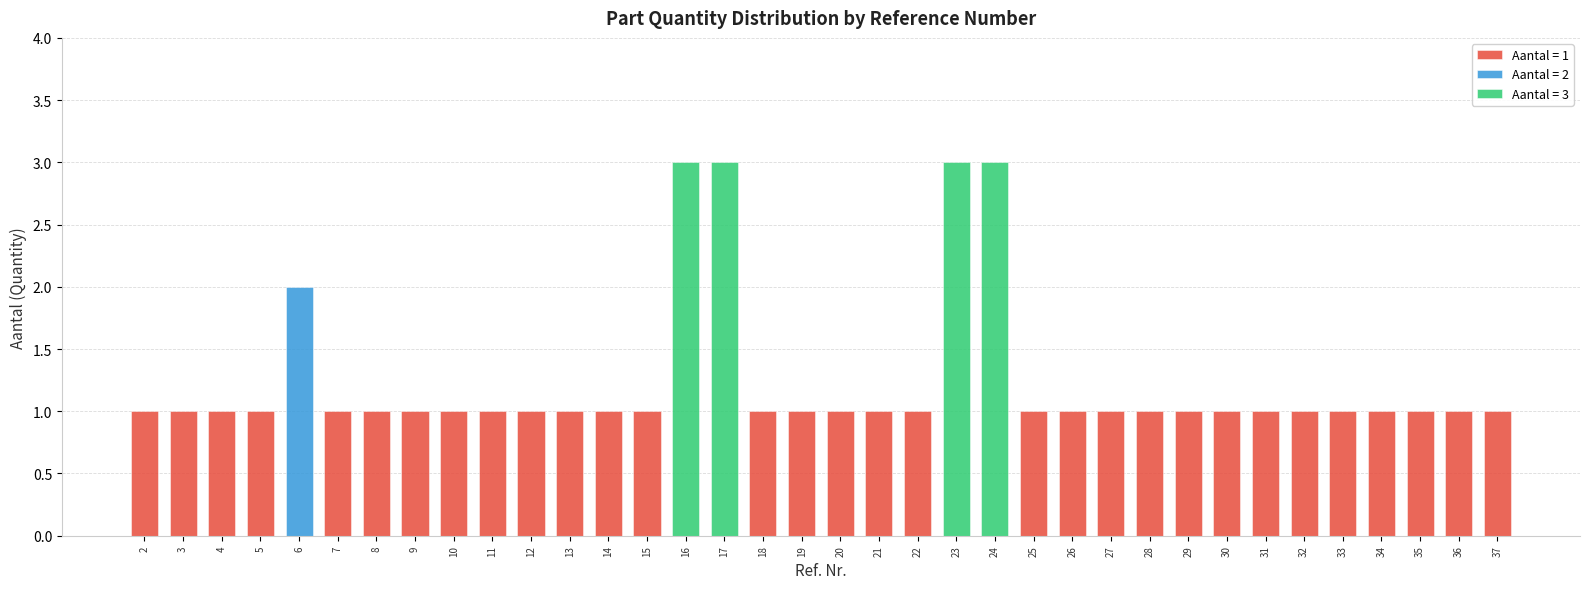

Between 6 and 27, which is larger?

6